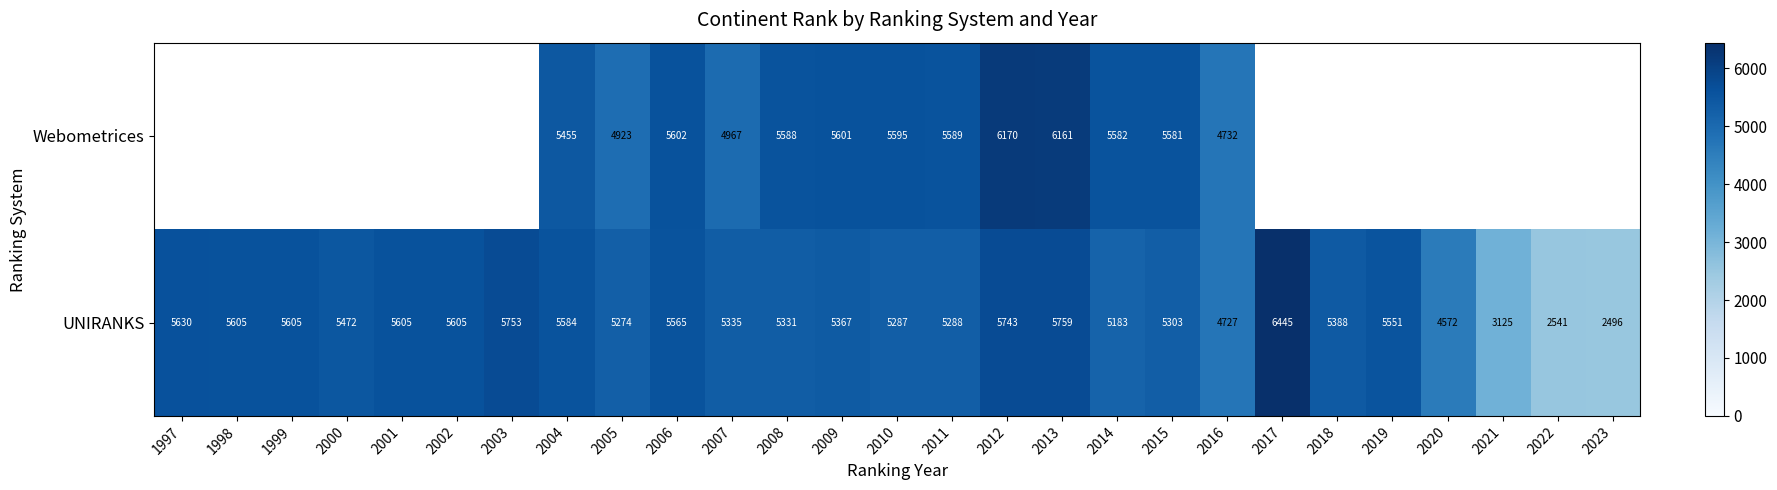

How many categories are shown in the chart?

27